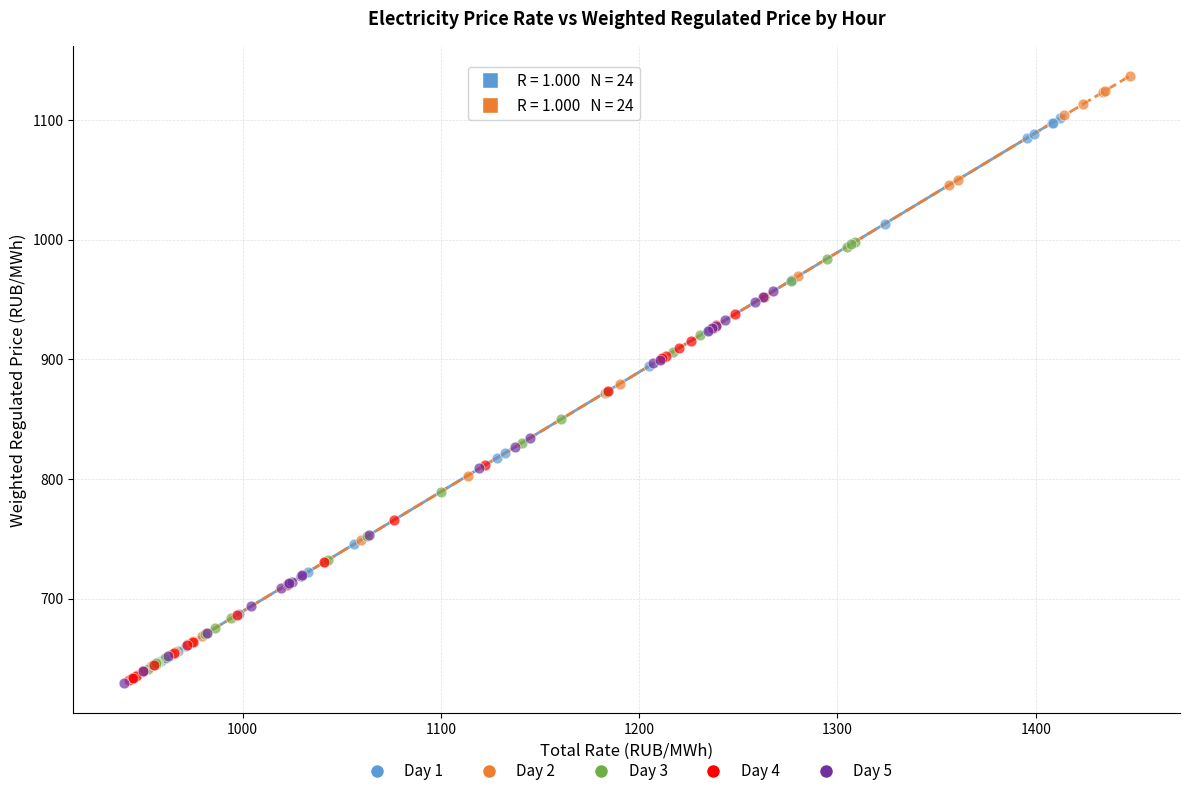

Which series has the largest Y range (max minus min)?

Day 2